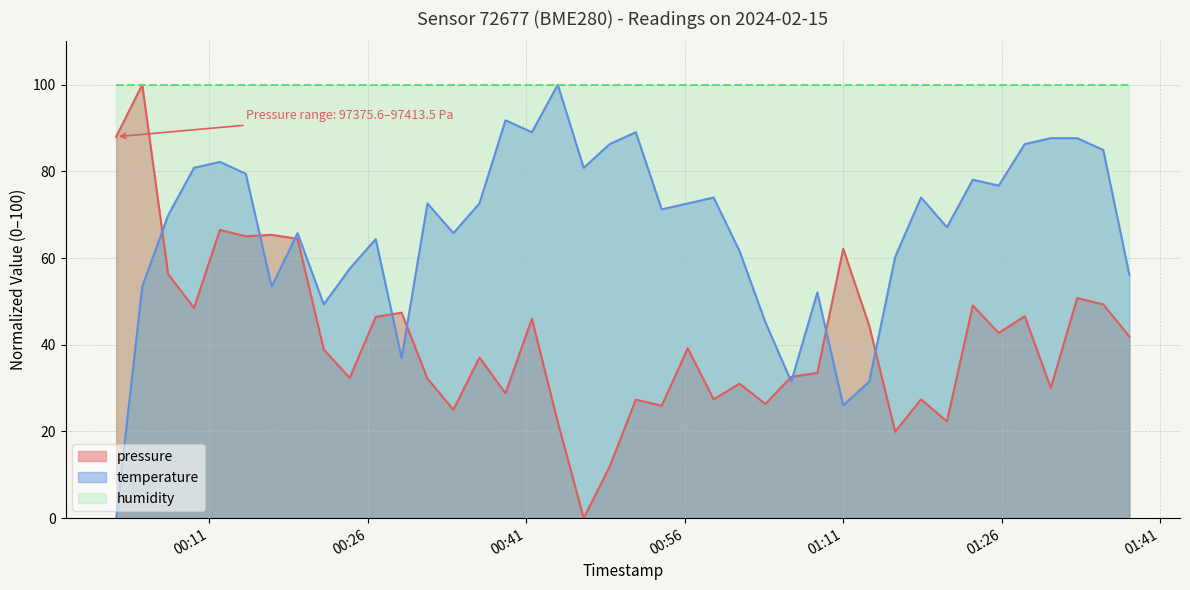

The value of temperature at 2024-02-15T00:46:26 is 80.8. True or false?

True